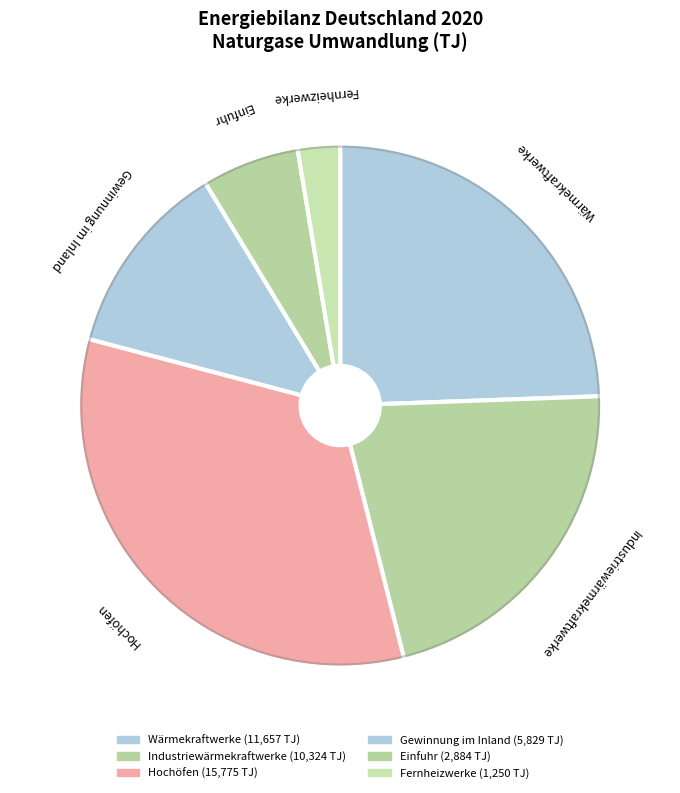

Is there a majority slice in this chart?

No